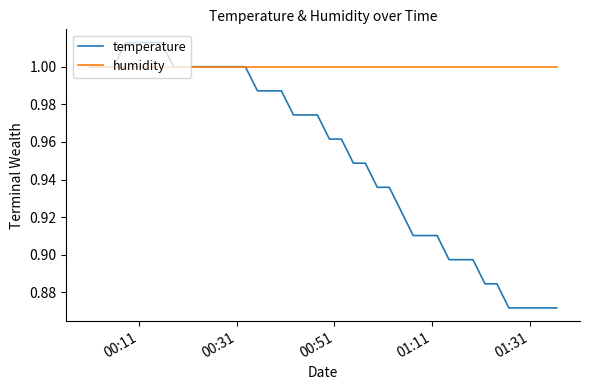

Which series has the largest range (max minus min)?

temperature